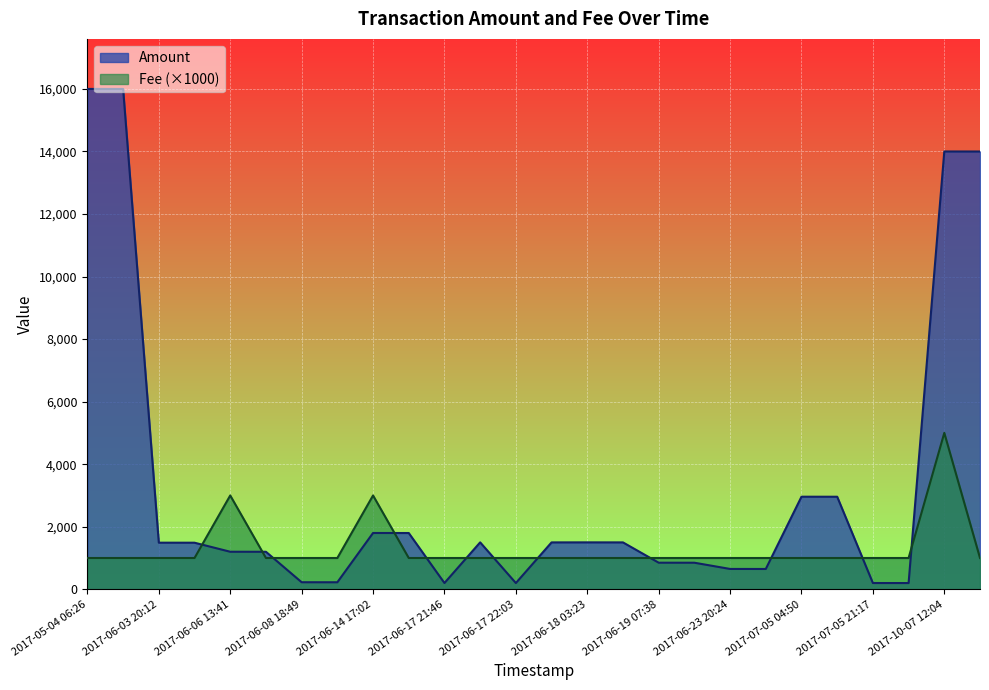

List the series in order of their overall mean, highest first.

Amount, Fee (×1000)